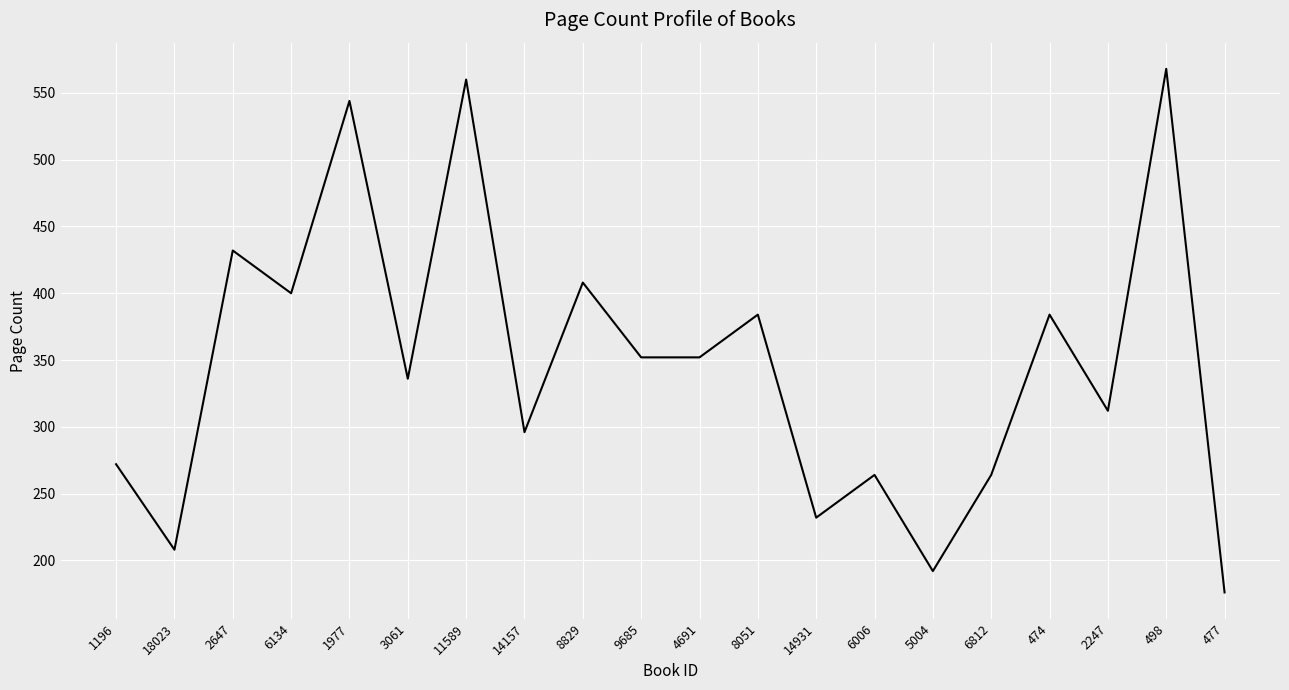

What is the difference between the maximum and minimum values?

392